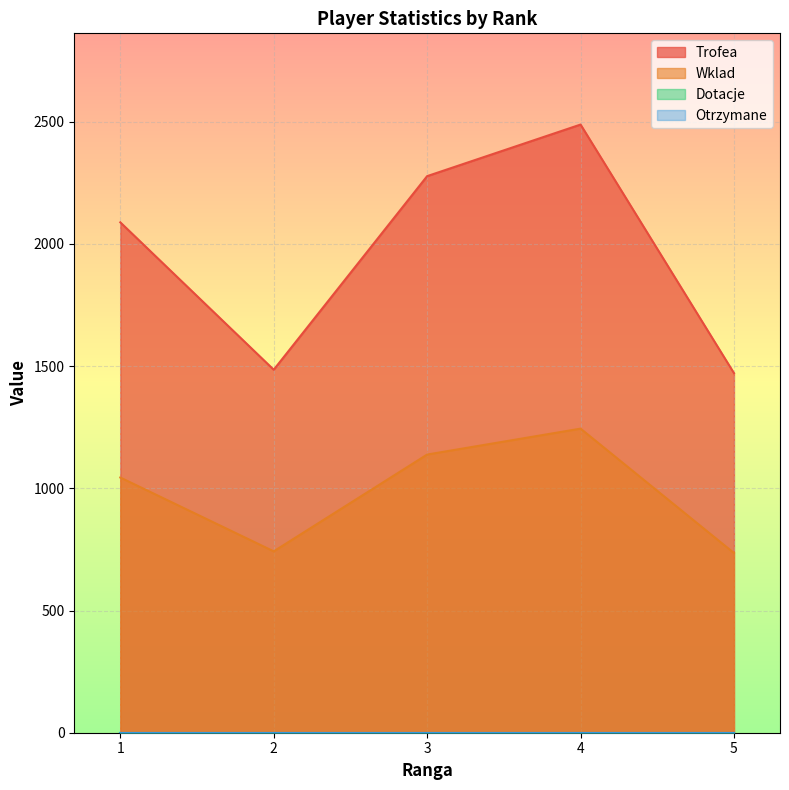

What is the highest value of the Trofea series?

2488